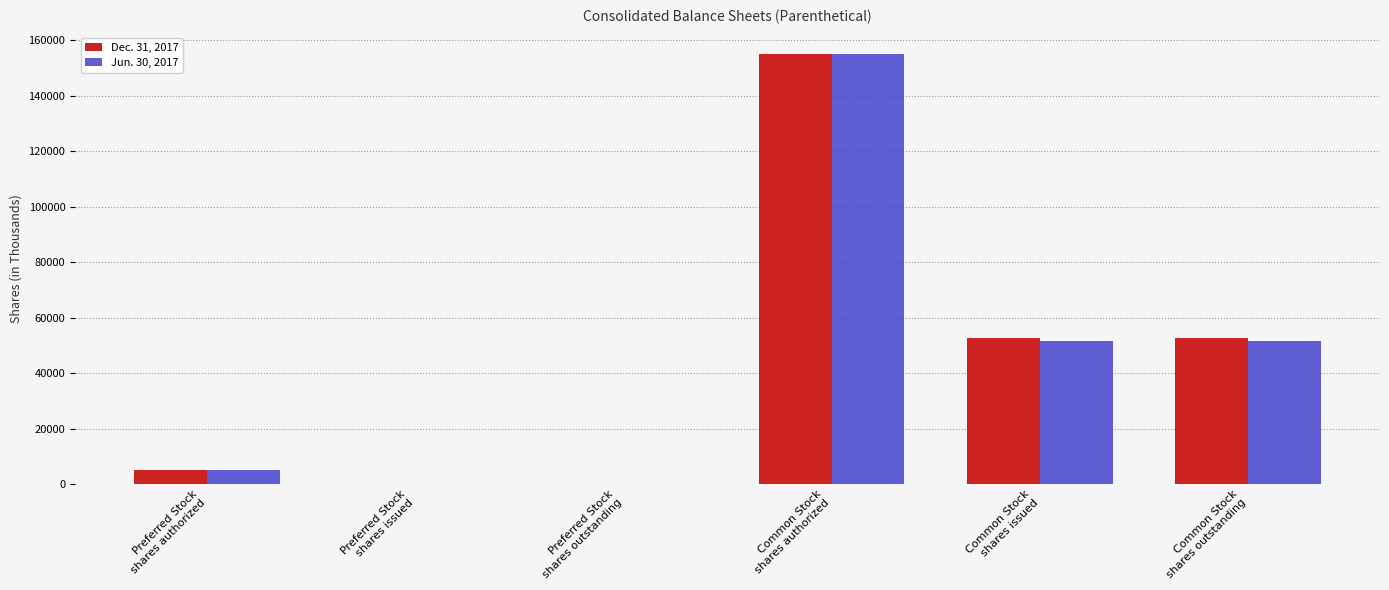

How many series are shown in this chart?

2